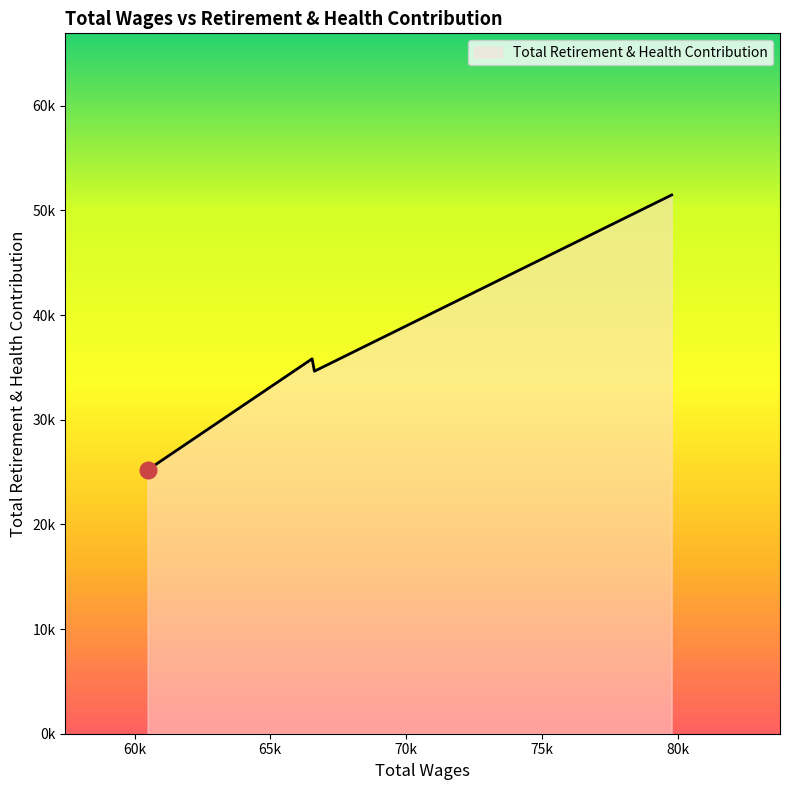

Does the chart display data point markers on the line(s)?

No